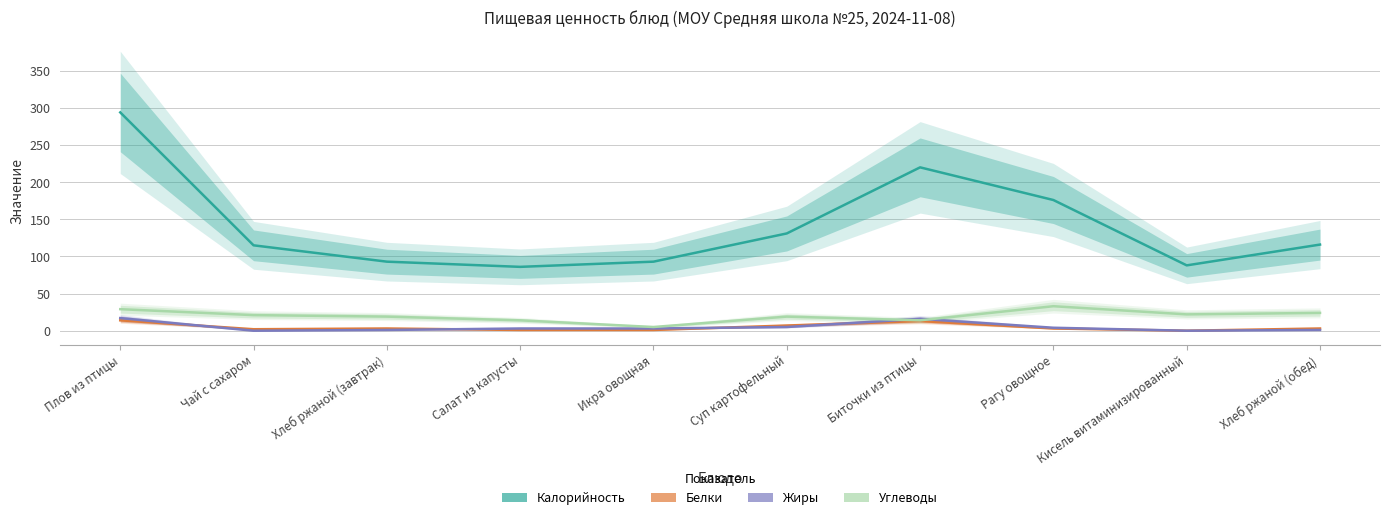

What is the average value of the Углеводы series?

20